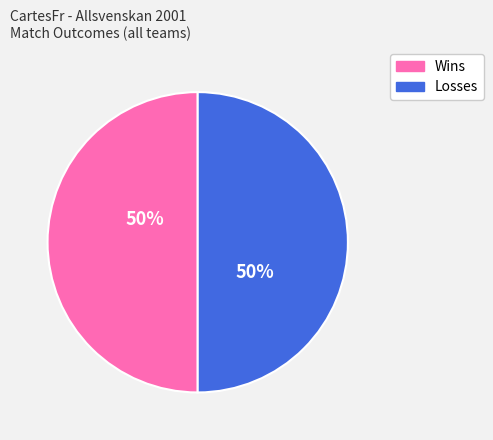

To the nearest percent, what is the average slice percentage?

50%